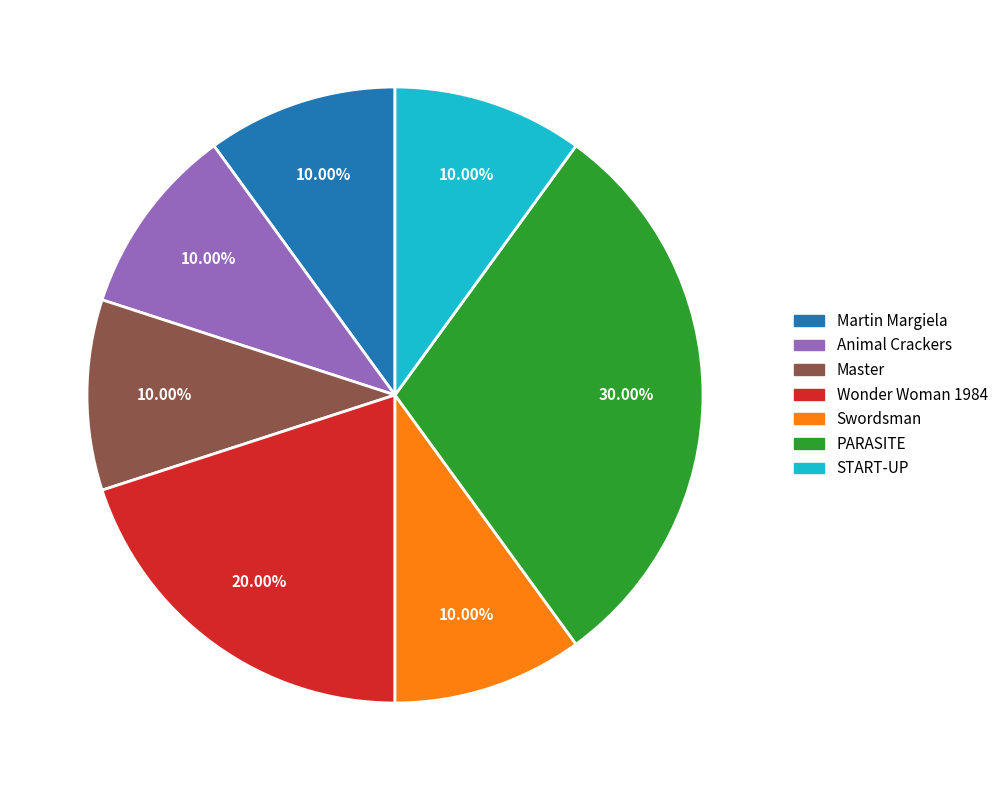

How many segments does this pie chart have?

7